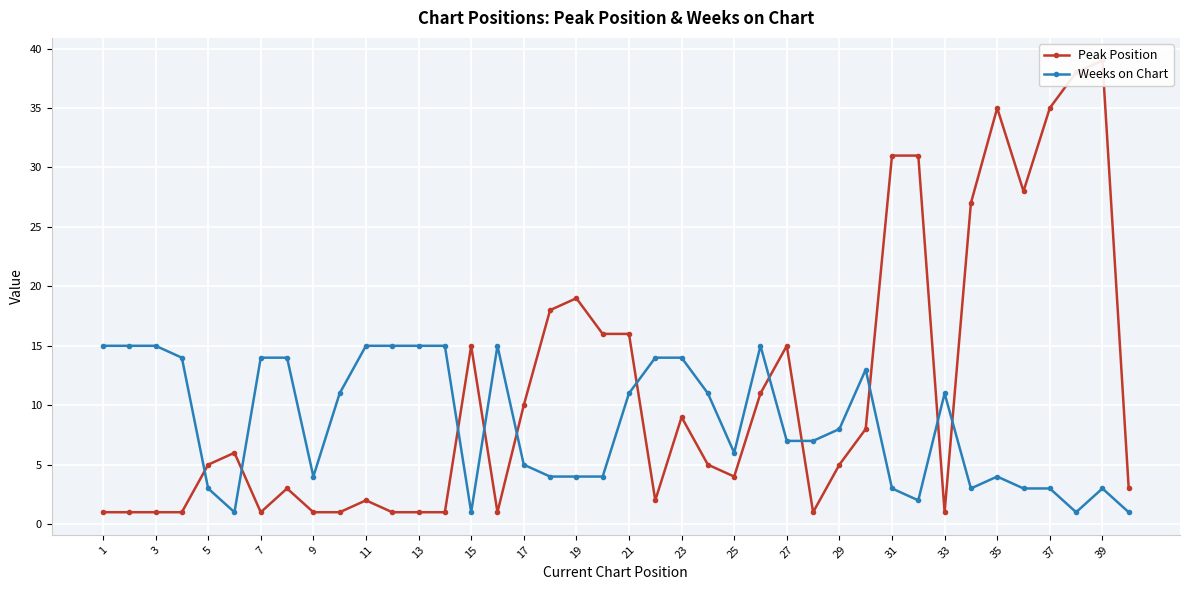

Which series has the largest range (max minus min)?

Peak Position